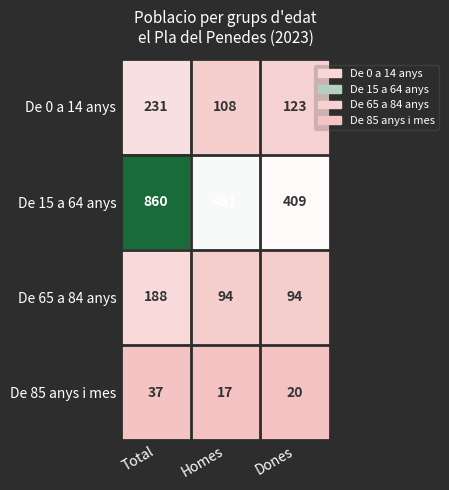

The De 0 a 14 anys series shows 67 at Dones. True or false?

False